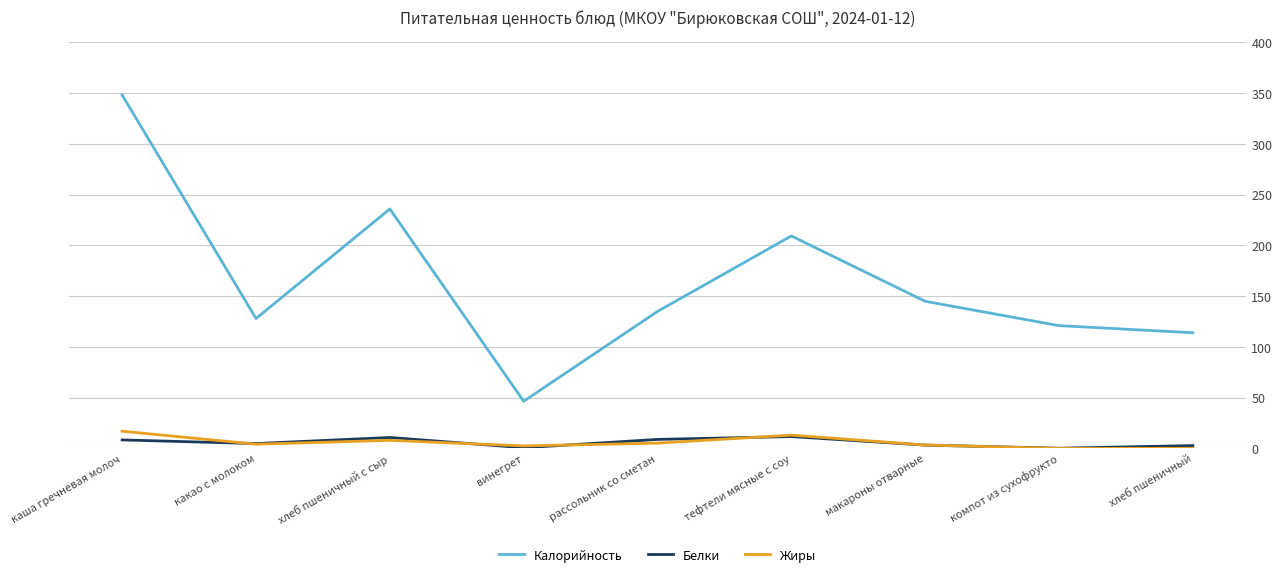

What position from the left is какао с молоком?

2